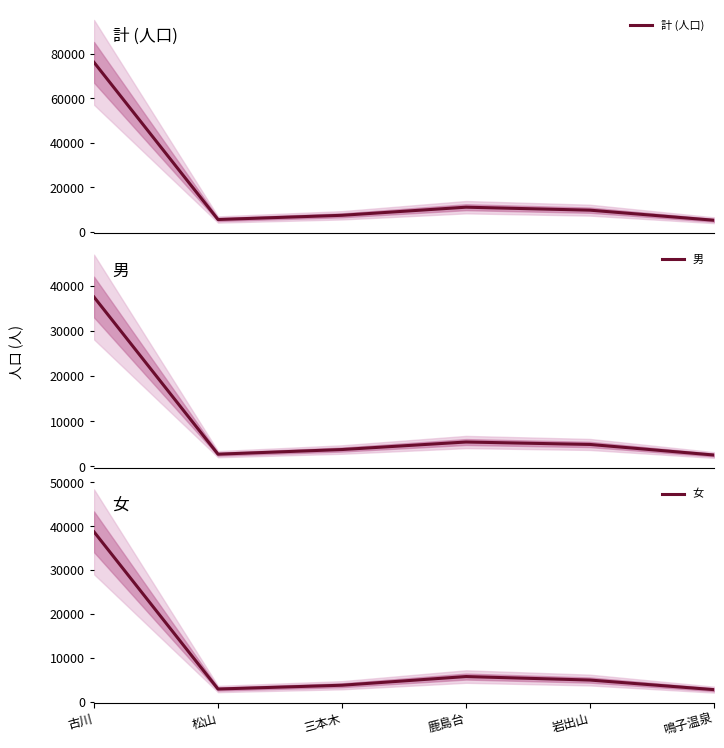

How many data points in 男 are less than 4874?

3